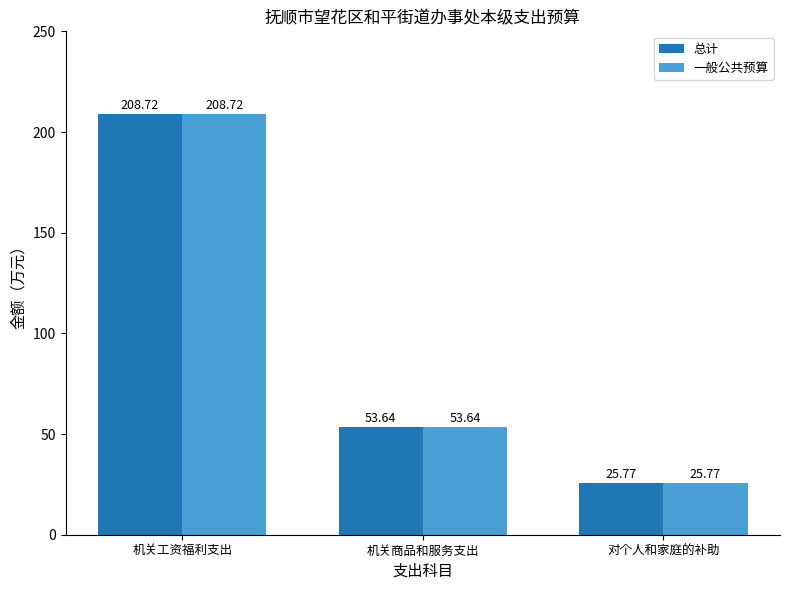

At which label does 总计 first exceed 53?

机关工资福利支出